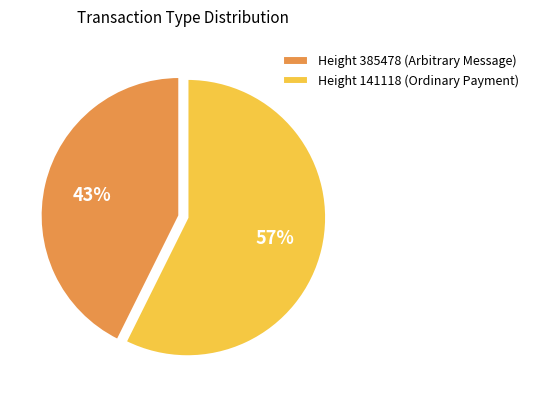

Which category accounts for the majority?

Height 141118 (Ordinary Payment)